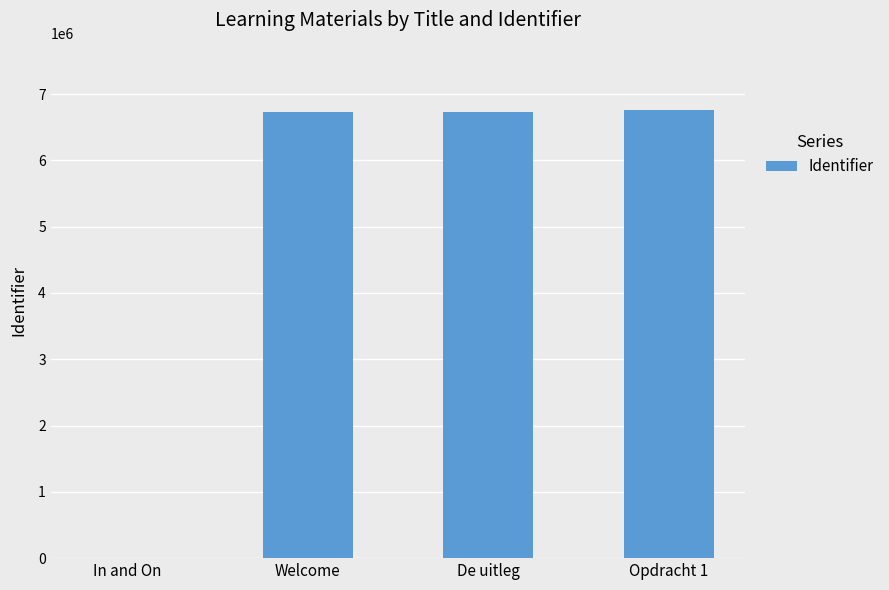

Is it true that the value at Welcome is 6733672?

True